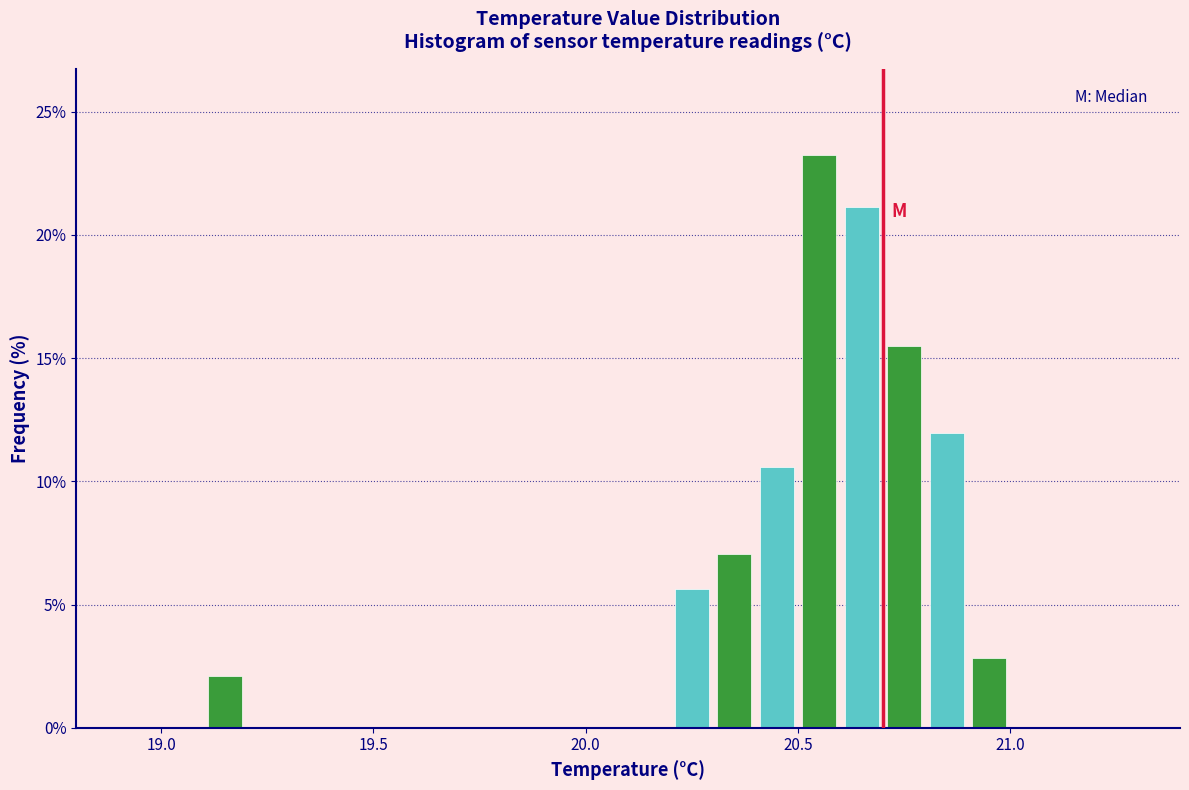

Around what value on the x-axis is the tallest bar? Give the approximate position of its centre, as read against the axis.

20.55